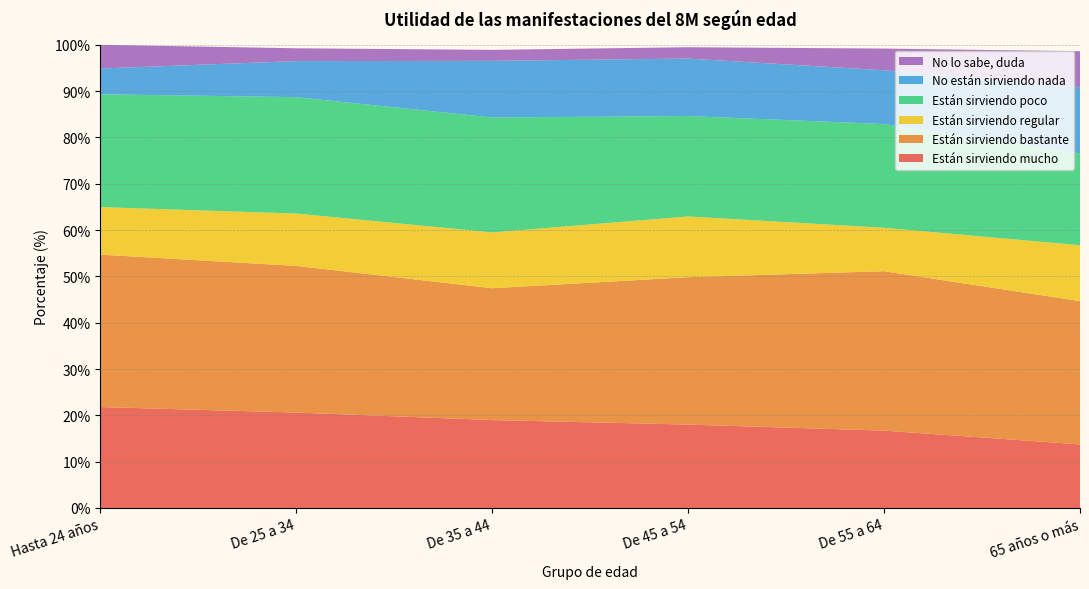

Reading right to left, list all the values displayed in this chart.

Están sirviendo mucho: 65 años o más=13.7	De 55 a 64=16.7	De 45 a 54=18.0	De 35 a 44=19.0	De 25 a 34=20.6	Hasta 24 años=21.8
Están sirviendo bastante: 65 años o más=30.9	De 55 a 64=34.4	De 45 a 54=31.8	De 35 a 44=28.5	De 25 a 34=31.7	Hasta 24 años=32.9
Están sirviendo regular: 65 años o más=12.1	De 55 a 64=9.4	De 45 a 54=13.1	De 35 a 44=12.0	De 25 a 34=11.3	Hasta 24 años=10.3
Están sirviendo poco: 65 años o más=19.8	De 55 a 64=22.4	De 45 a 54=21.7	De 35 a 44=24.8	De 25 a 34=25.1	Hasta 24 años=24.4
No están sirviendo nada: 65 años o más=14.3	De 55 a 64=11.6	De 45 a 54=12.4	De 35 a 44=12.2	De 25 a 34=7.8	Hasta 24 años=5.6
No lo sabe, duda: 65 años o más=7.8	De 55 a 64=4.7	De 45 a 54=2.4	De 35 a 44=2.4	De 25 a 34=2.8	Hasta 24 años=5.1